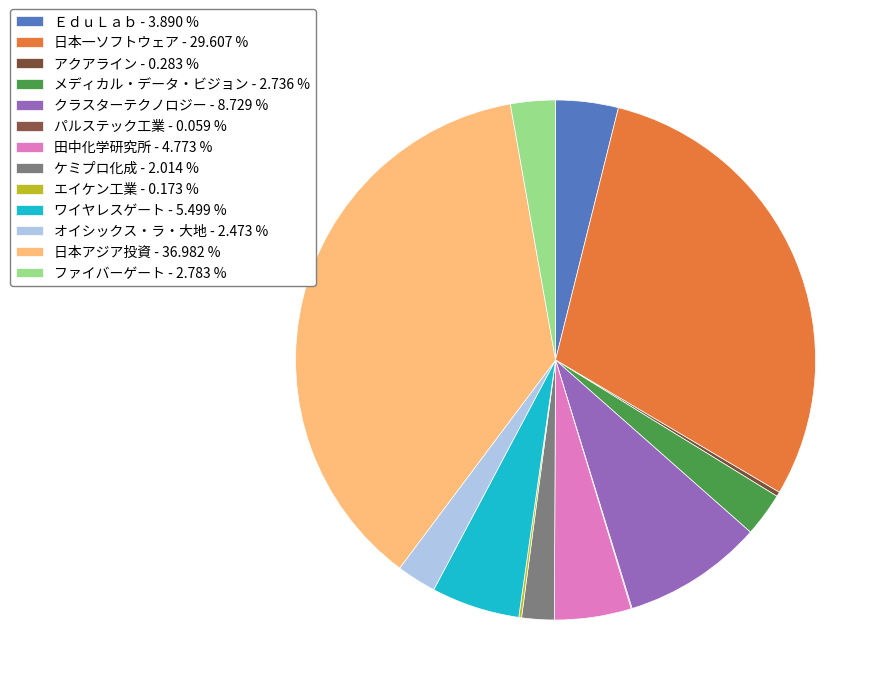

Is it true that ケミプロ化成 is 7% of the pie?

False